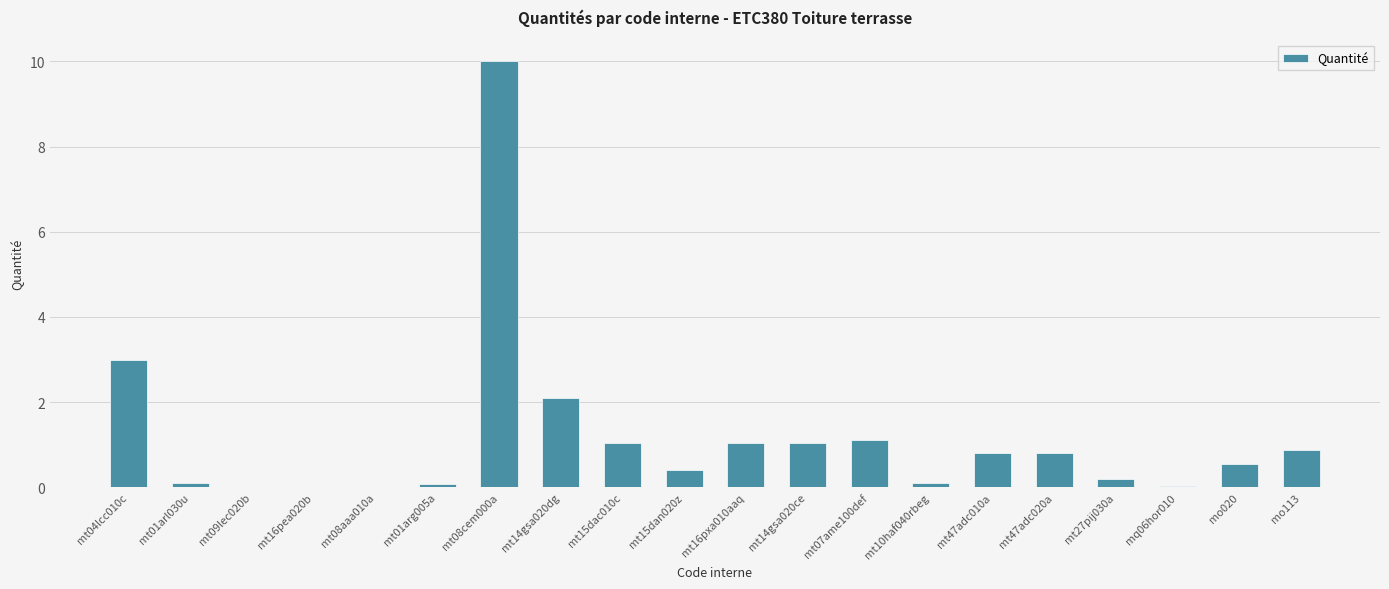

What is the sum of all values?

23.3